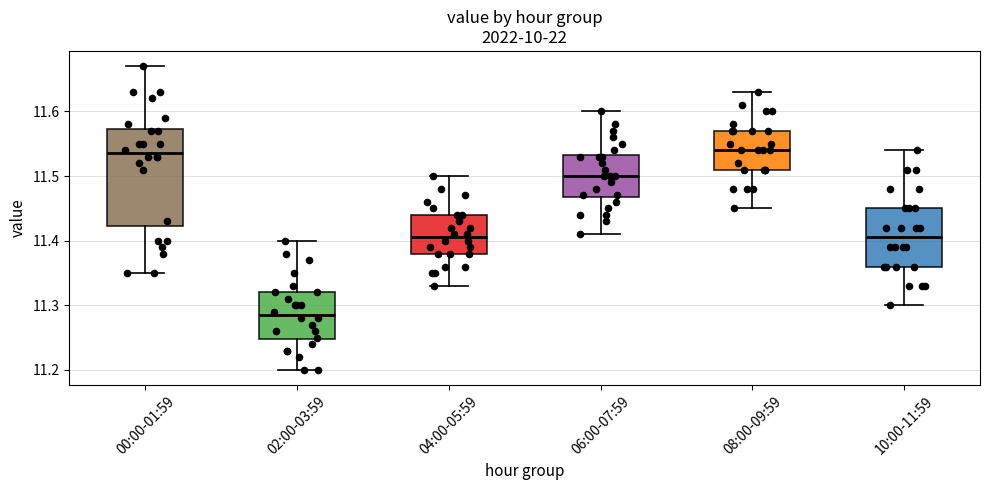

Reading left to right, read every box against the y-axis: the position of its median line, the range the box covers, and the ends of its whiskers. The values are not printed on the chart, so give them approximately, as read against the axis.

00:00-01:59: median 11.54, box 11.42 to 11.57, whiskers 11.35 to 11.67
02:00-03:59: median 11.29, box 11.25 to 11.32, whiskers 11.20 to 11.40
04:00-05:59: median 11.41, box 11.38 to 11.44, whiskers 11.33 to 11.50
06:00-07:59: median 11.50, box 11.47 to 11.53, whiskers 11.41 to 11.60
08:00-09:59: median 11.54, box 11.51 to 11.57, whiskers 11.45 to 11.63
10:00-11:59: median 11.41, box 11.36 to 11.45, whiskers 11.30 to 11.54